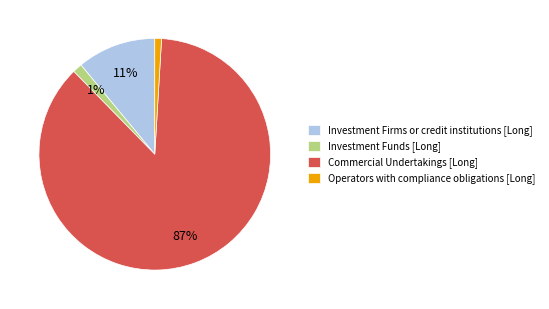

To the nearest percent, what is the difference between the largest and smallest slice percentages?

86%